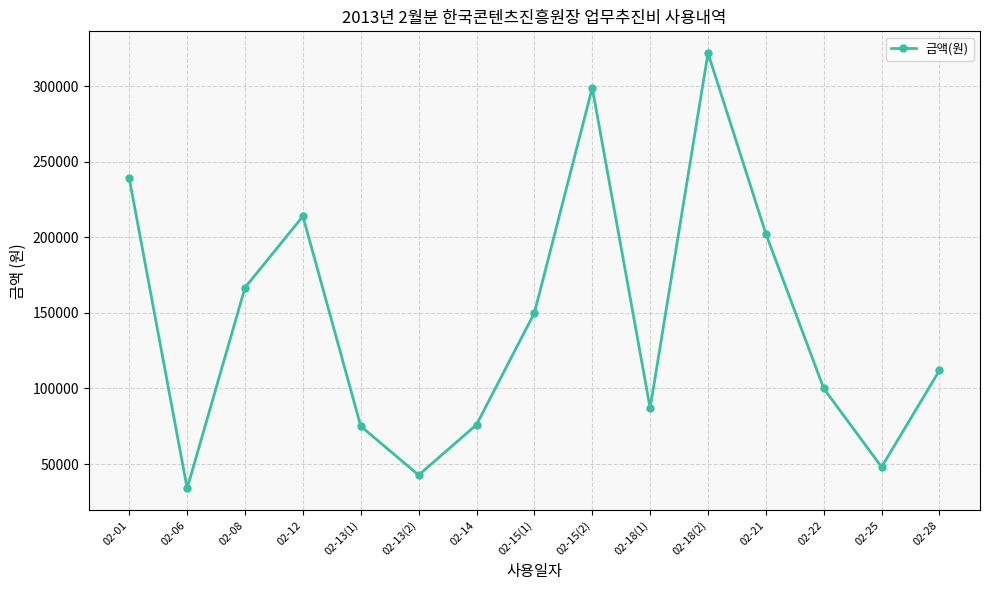

The value at 02-18(1) is 87000. True or false?

True